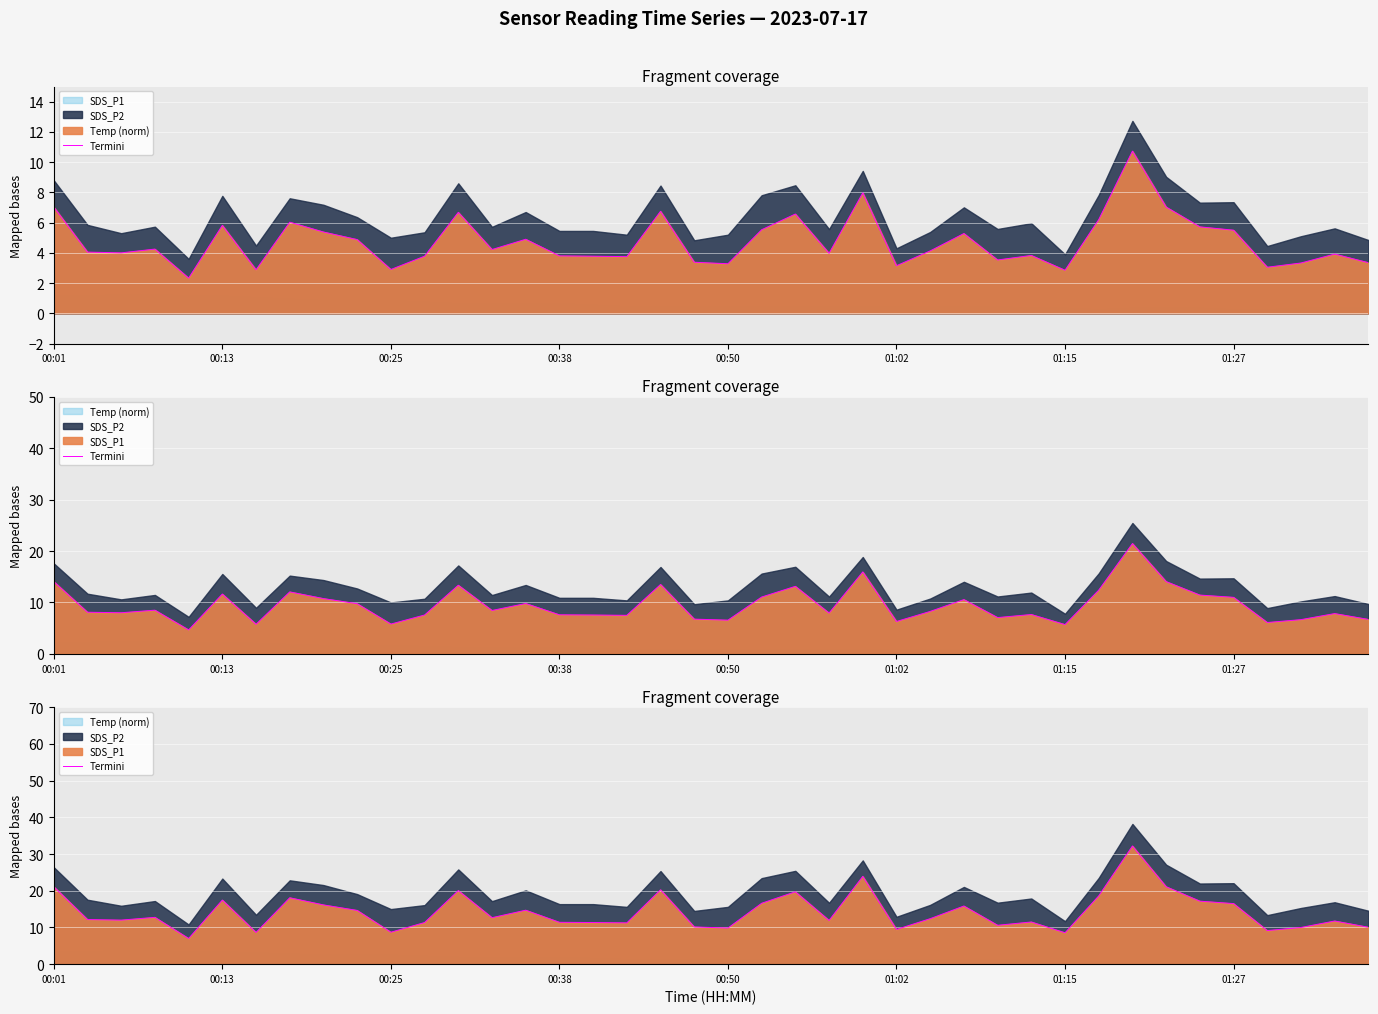

The chart shows a value of 8.6 at 01:15. True or false?

True